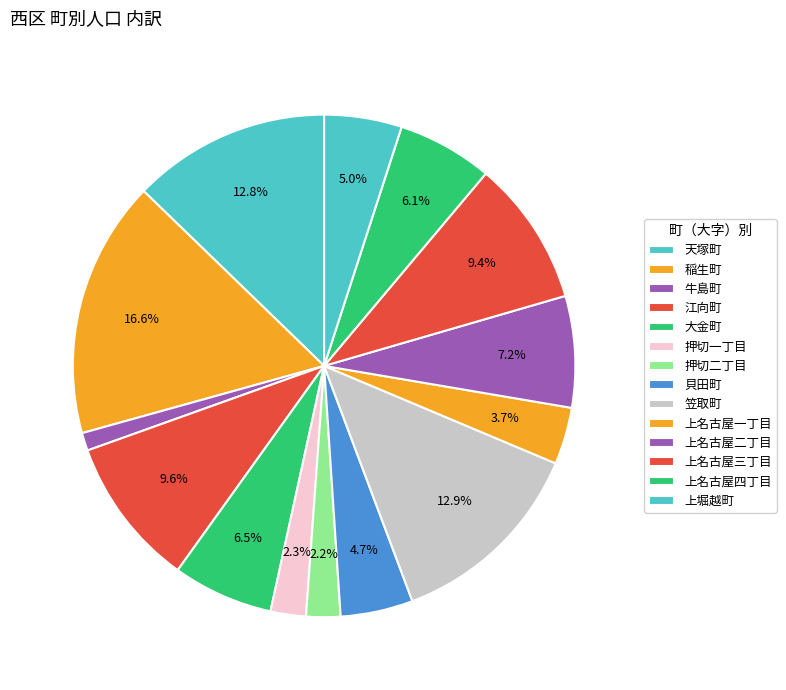

Which category has the smallest portion of the pie?

牛島町